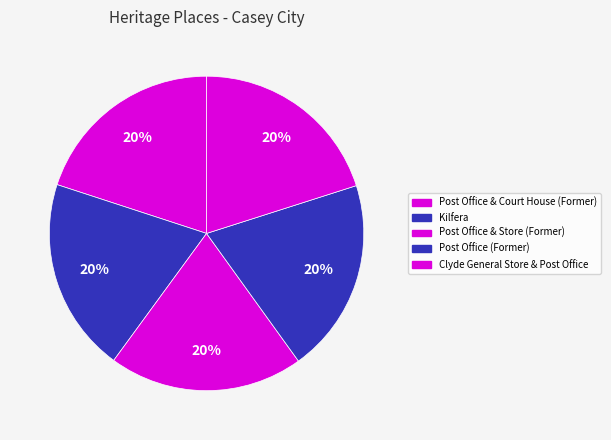

Between Post Office (Former) and Clyde General Store & Post Office, which is larger?

Clyde General Store & Post Office